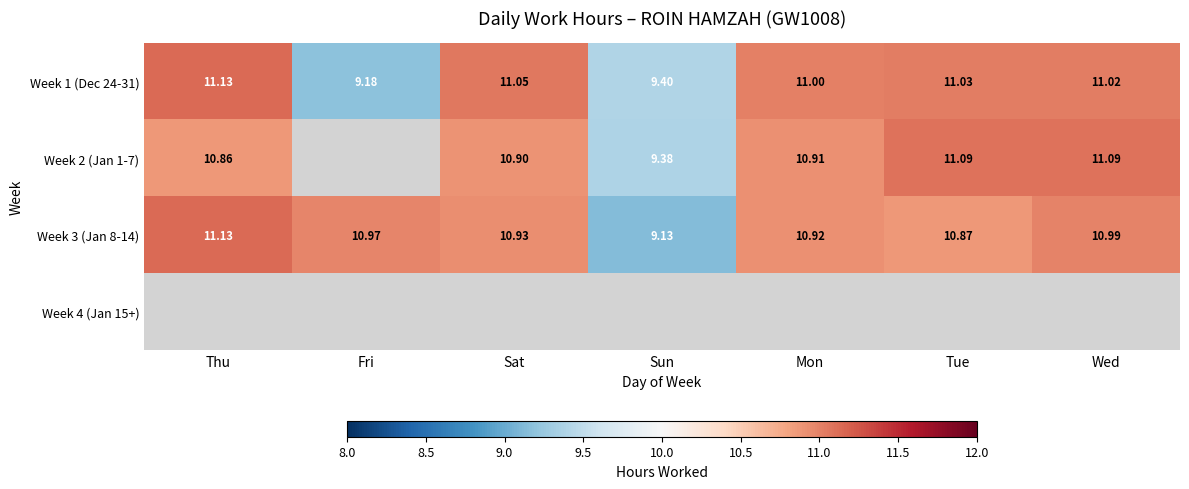

Is it true that Week 2 (Jan 1-7) equals 11.1 at Tue?

True